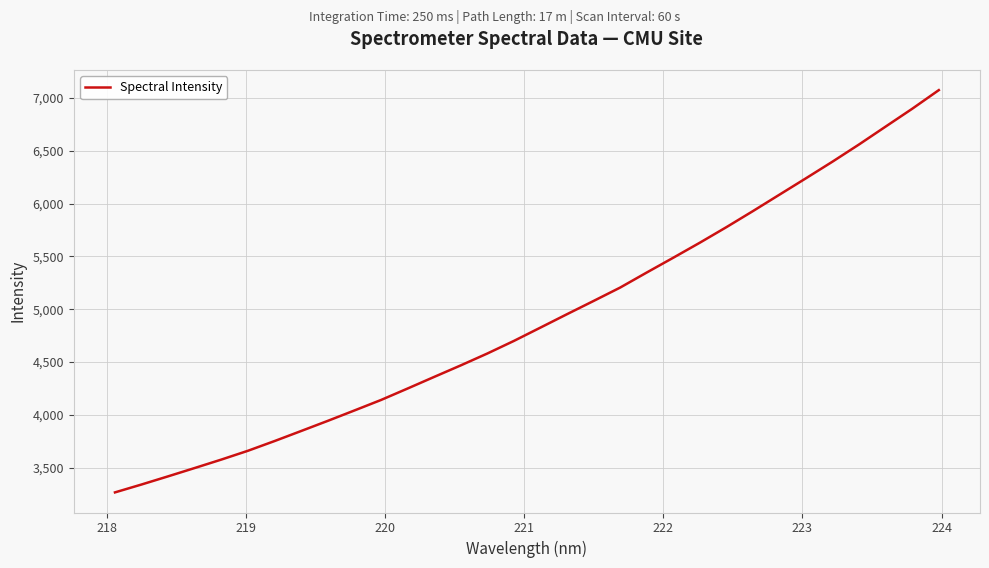

What is the smallest value displayed?

3266.4